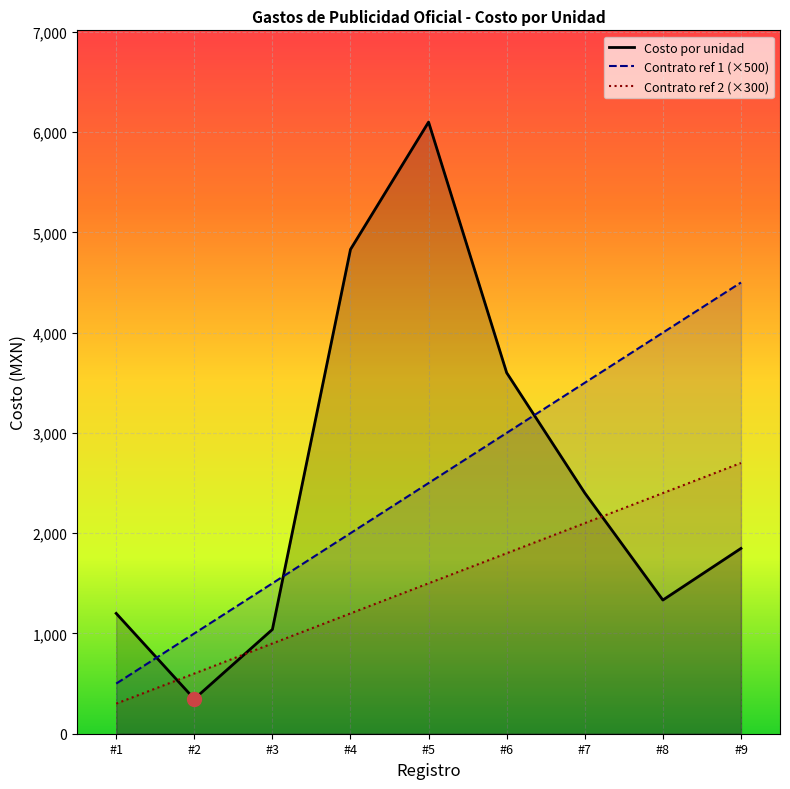

Which series changed the most between #4 and #8?

Costo por unidad